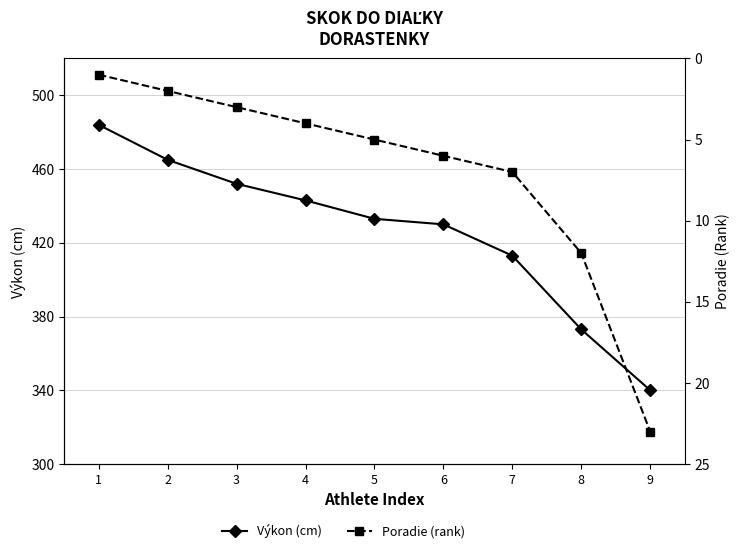

What is the difference between the Výkon (cm) values at 4 and 7?

30